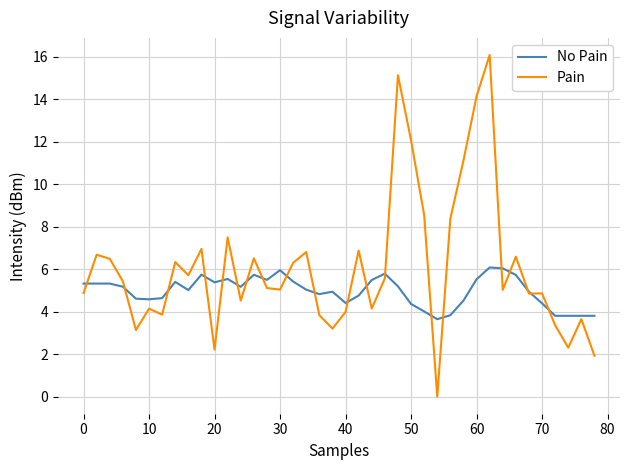

Rank the series by their average value, from highest to lowest.

Pain, No Pain